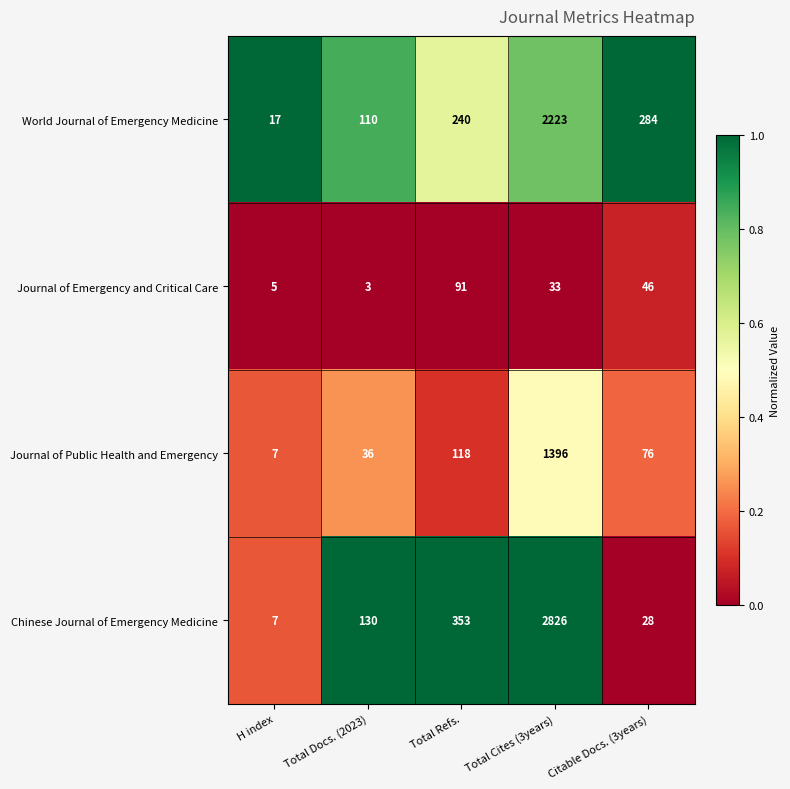

What is the average value of the Chinese Journal of Emergency Medicine series?

669